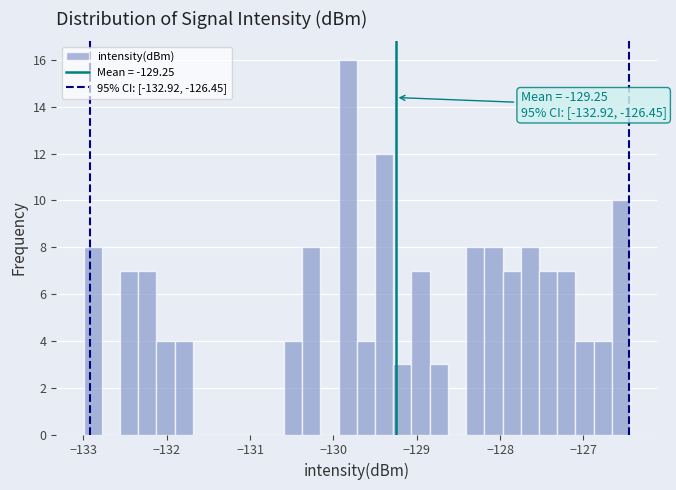

Around what value on the x-axis is the tallest bar? Give the approximate position of its centre, as read against the axis.

-129.8